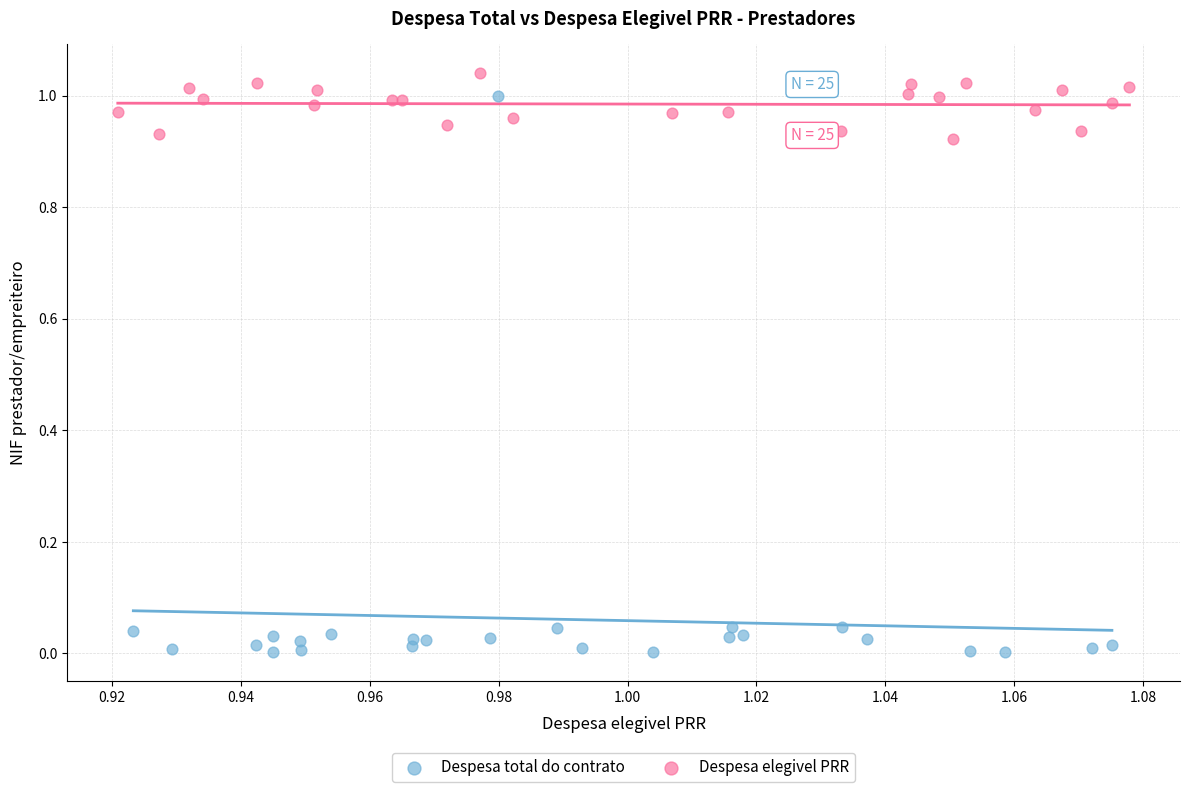

Which series has the largest Y range (max minus min)?

Despesa total do contrato